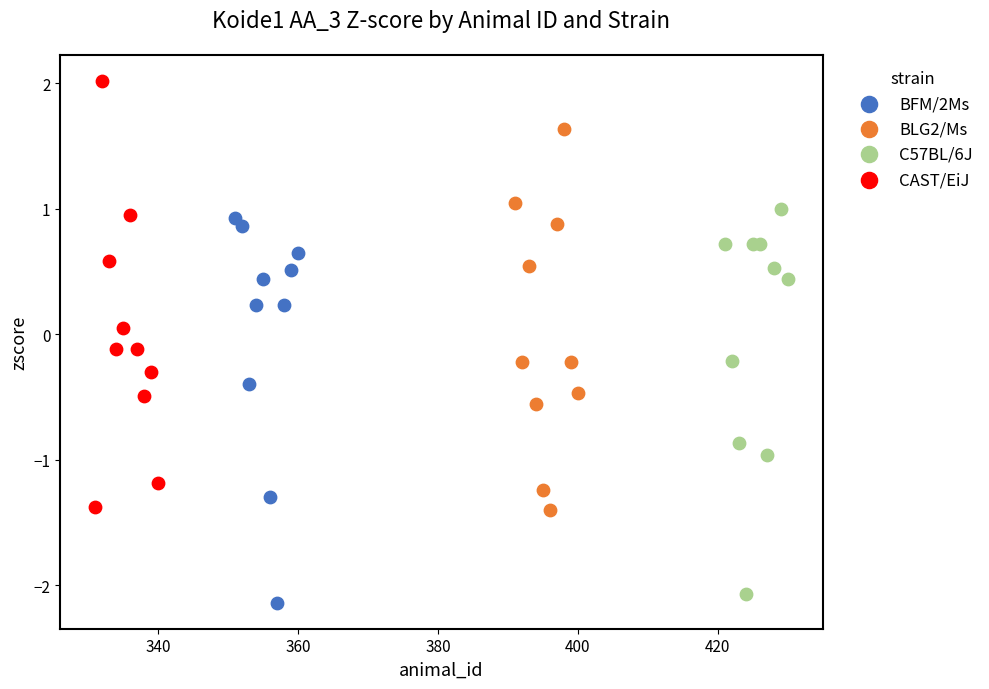

Which series contains the highest Y value?

CAST/EiJ